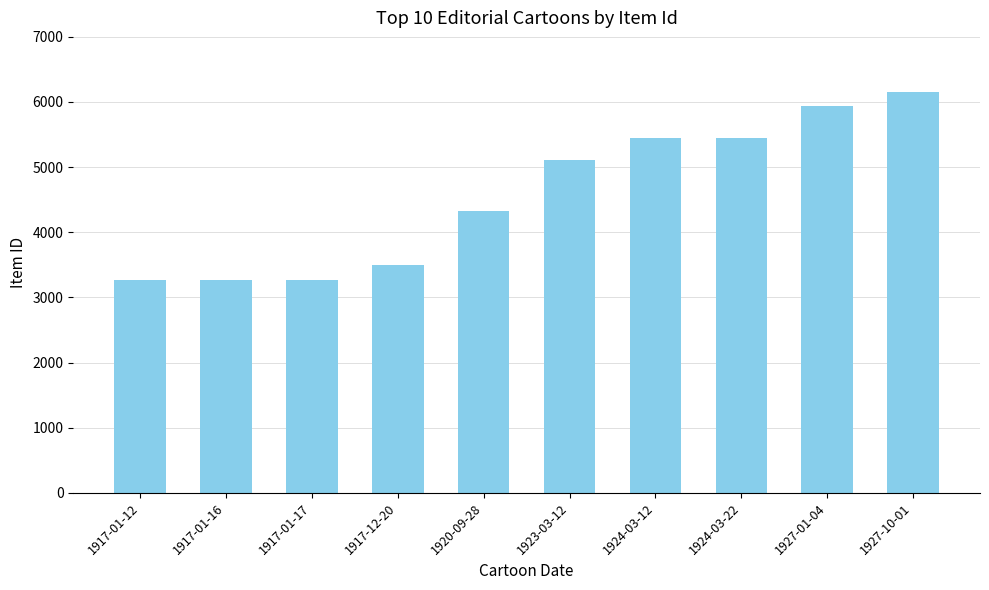

What is the value of the 2nd bar from the left?

3267